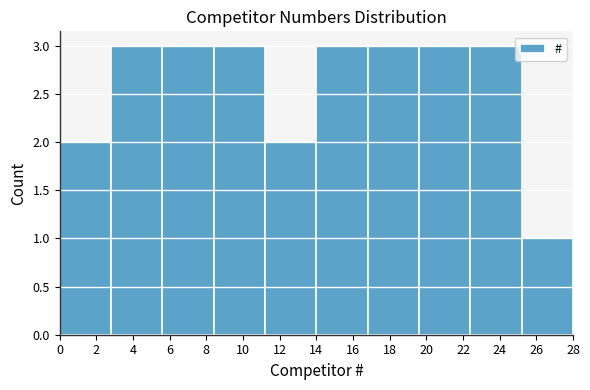

Reading left to right, list every bar in this chart as the range it spans on the x-axis followed by its height. The values are not printed on the chart, so give them approximately, as read against the axis.

0.0 to 2.8: 2
2.8 to 5.6: 3
5.6 to 8.4: 3
8.4 to 11.2: 3
11.2 to 14.0: 2
14.0 to 16.8: 3
16.8 to 19.6: 3
19.6 to 22.4: 3
22.4 to 25.2: 3
25.2 to 28.0: 1